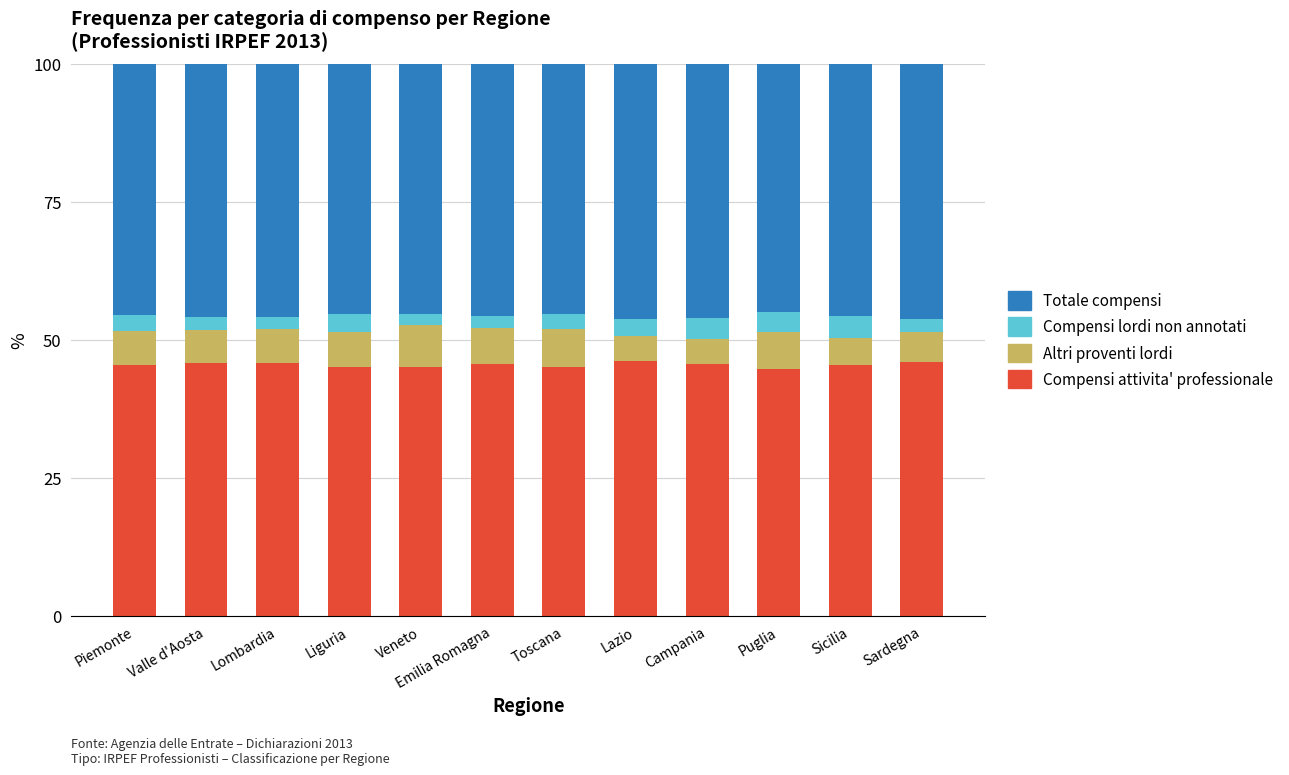

How many bars are there in total?

12